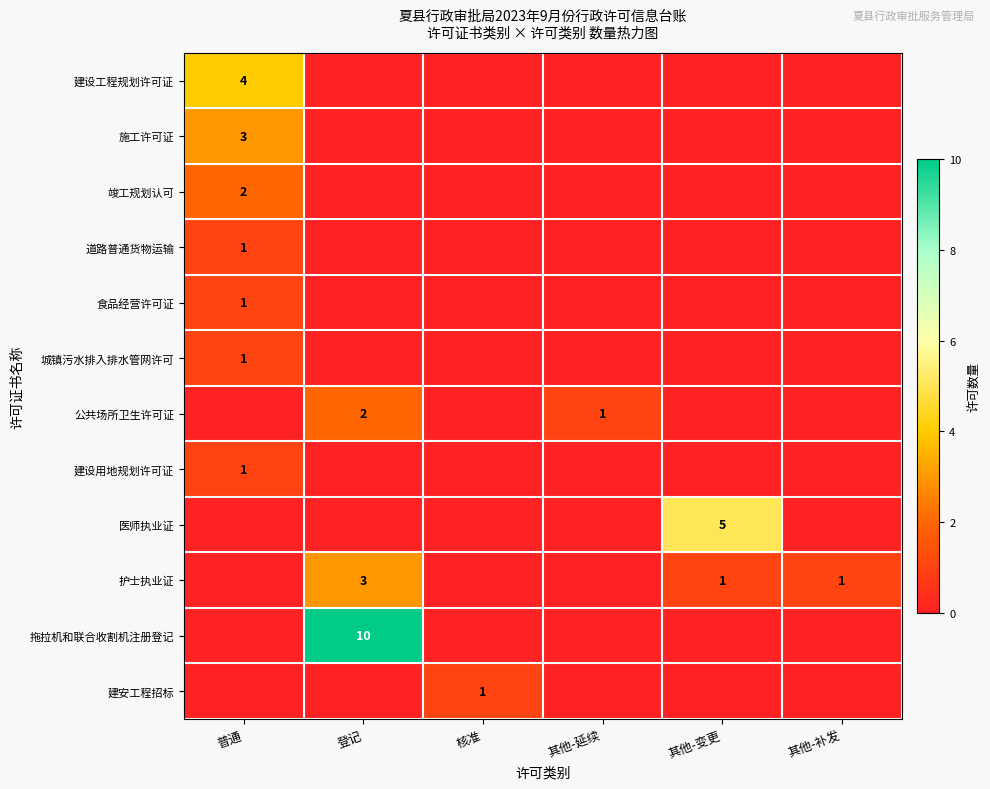

Is it true that 竣工规划认可 equals 2 at 普通?

True